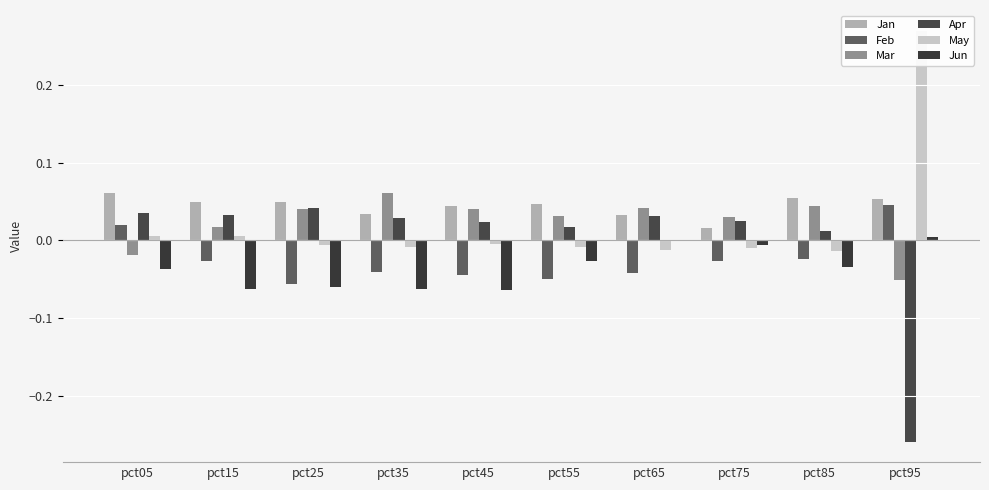

Which category has the highest value in the Feb series?

pct95